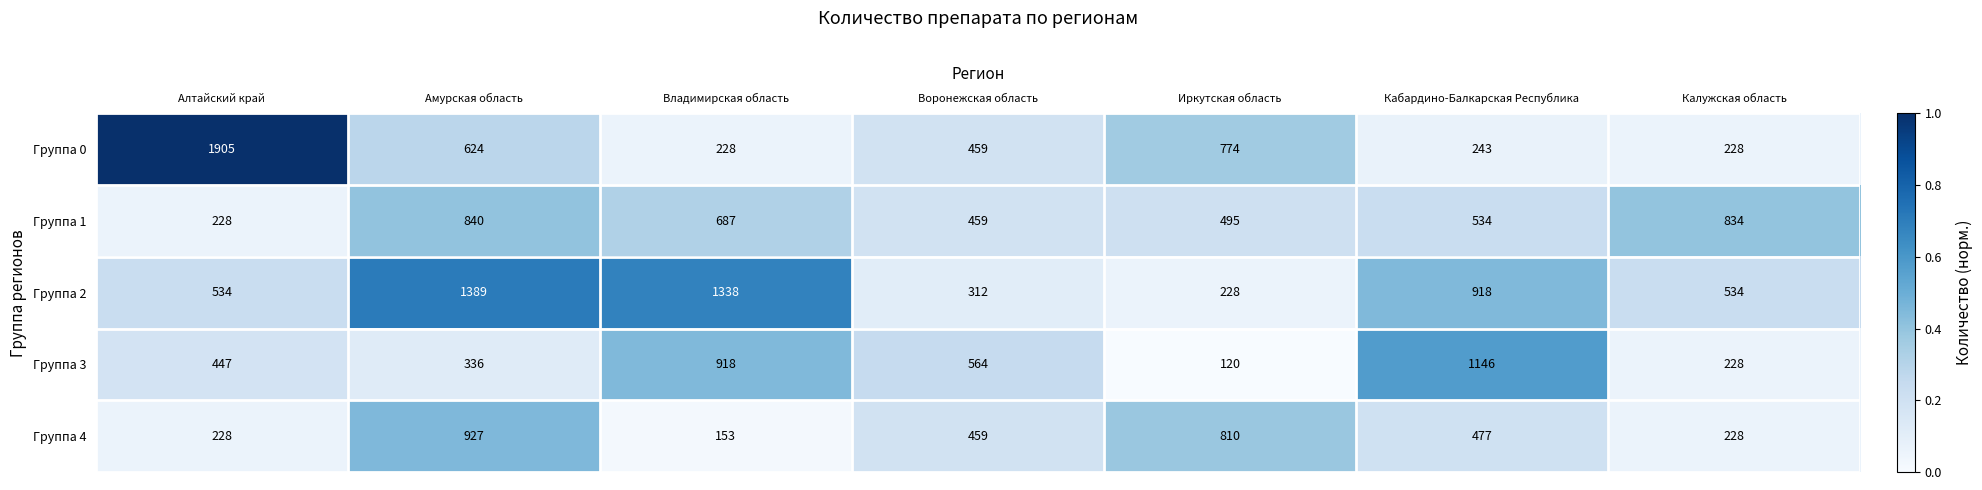

The value of Группа 1 at Калужская область is 834. True or false?

True